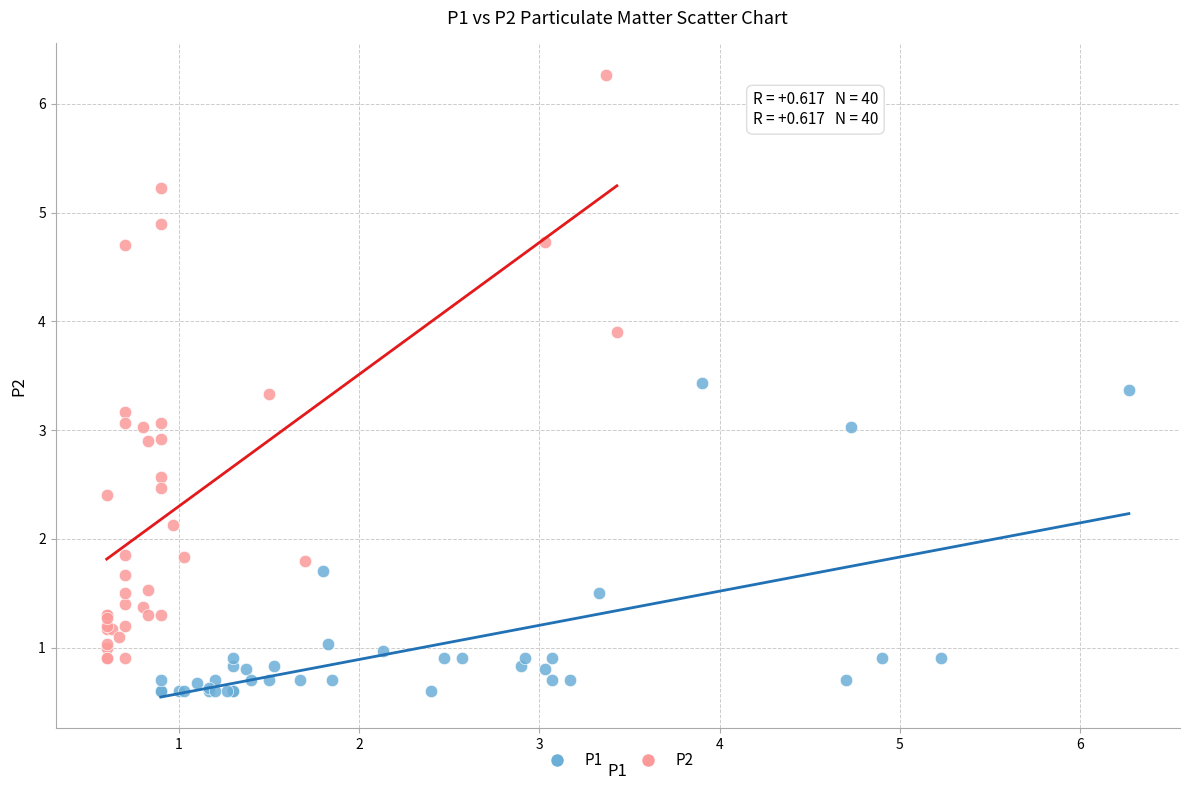

What are all the series names shown in the legend?

P1, P2